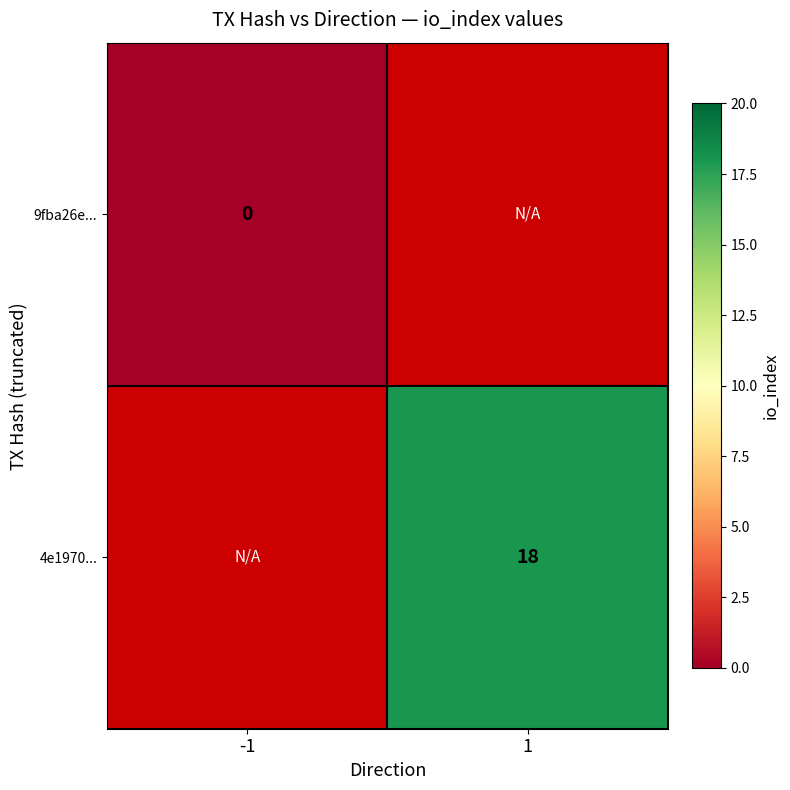

True or false: 4e1970... has a value of 9 at 1.

False